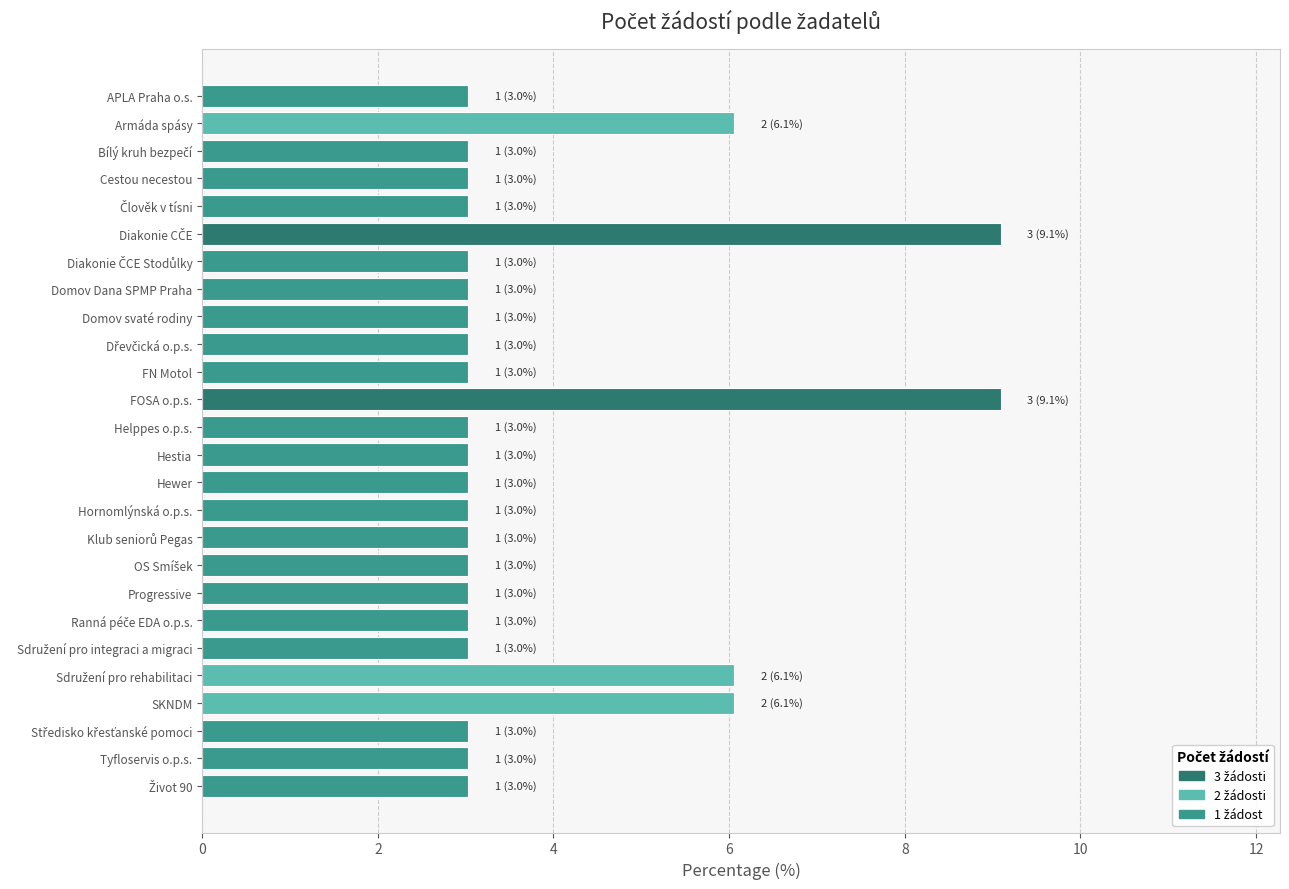

What is the smallest value displayed?

3.0